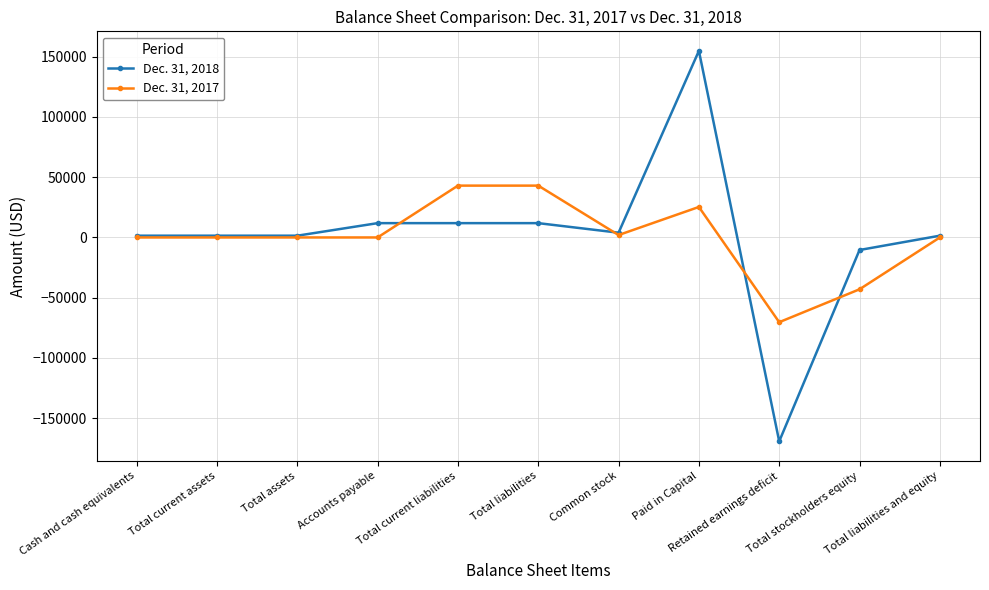

Which series has the widest spread of values?

Dec. 31, 2018